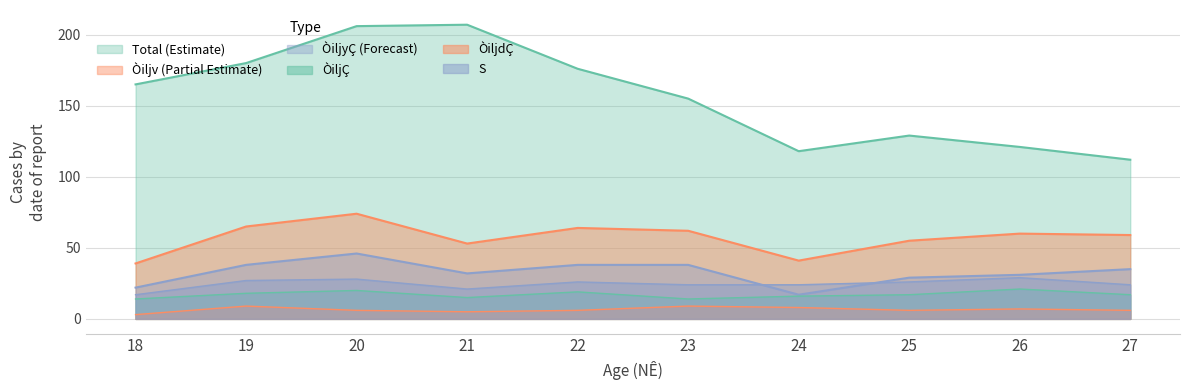

Between 18 and 22, which series saw the biggest shift?

Òiljv